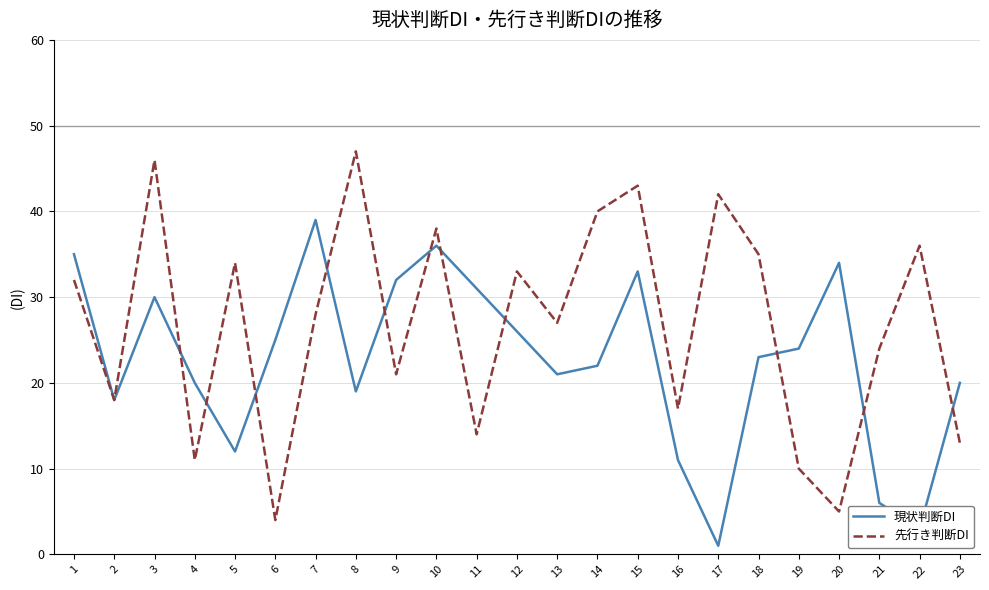

Reading left to right, list all the values displayed in this chart.

現状判断DI: 35	18	30	20	12	25	39	19	32	36	31	26	21	22	33	11	1	23	24	34	6	3	20
先行き判断DI: 32	18	46	11	34	4	28	47	21	38	14	33	27	40	43	17	42	35	10	5	24	36	13